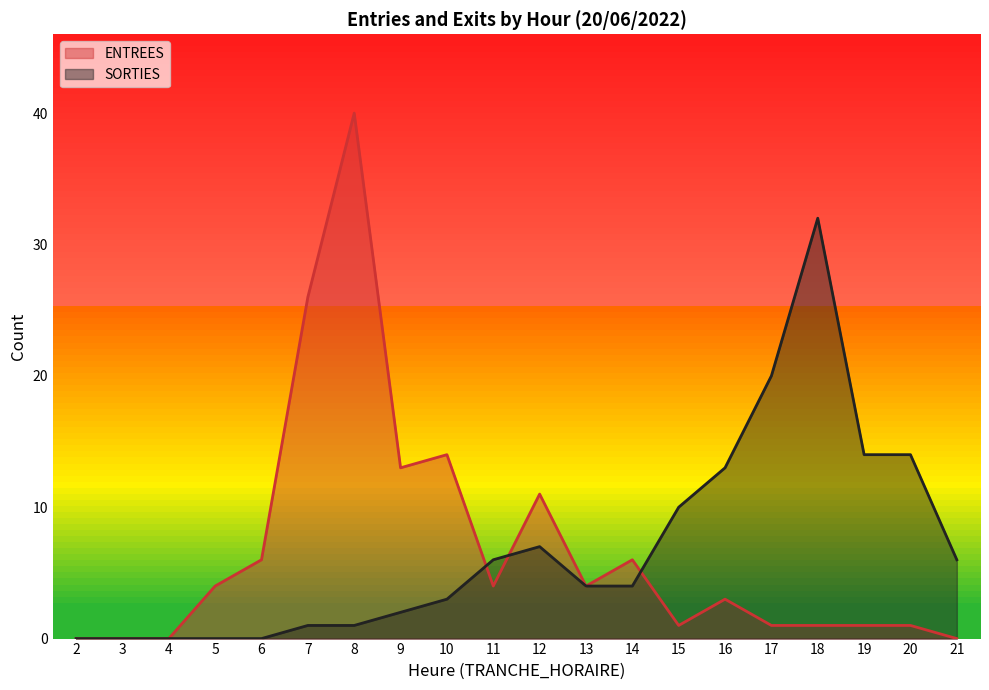

Reading left to right, extract all data points from this chart.

ENTREES: 2=0	3=0	4=0	5=4	6=6	7=26	8=40	9=13	10=14	11=4	12=11	13=4	14=6	15=1	16=3	17=1	18=1	19=1	20=1	21=0
SORTIES: 2=0	3=0	4=0	5=0	6=0	7=1	8=1	9=2	10=3	11=6	12=7	13=4	14=4	15=10	16=13	17=20	18=32	19=14	20=14	21=6